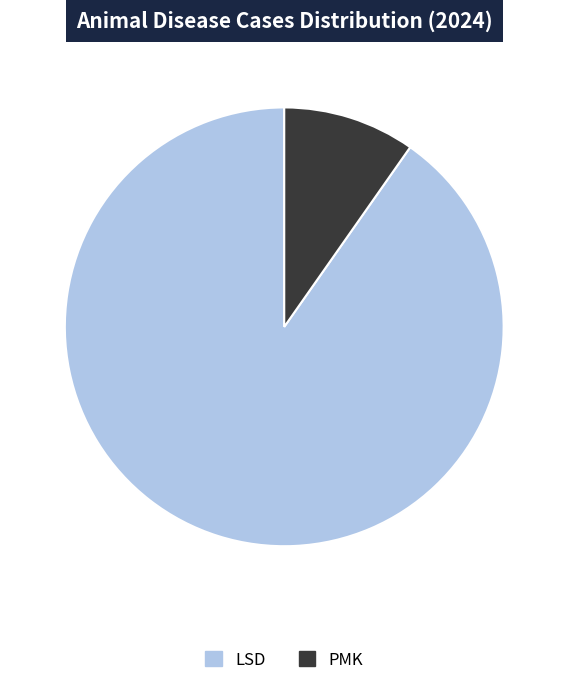

Is there any slice that represents more than half of the pie?

Yes